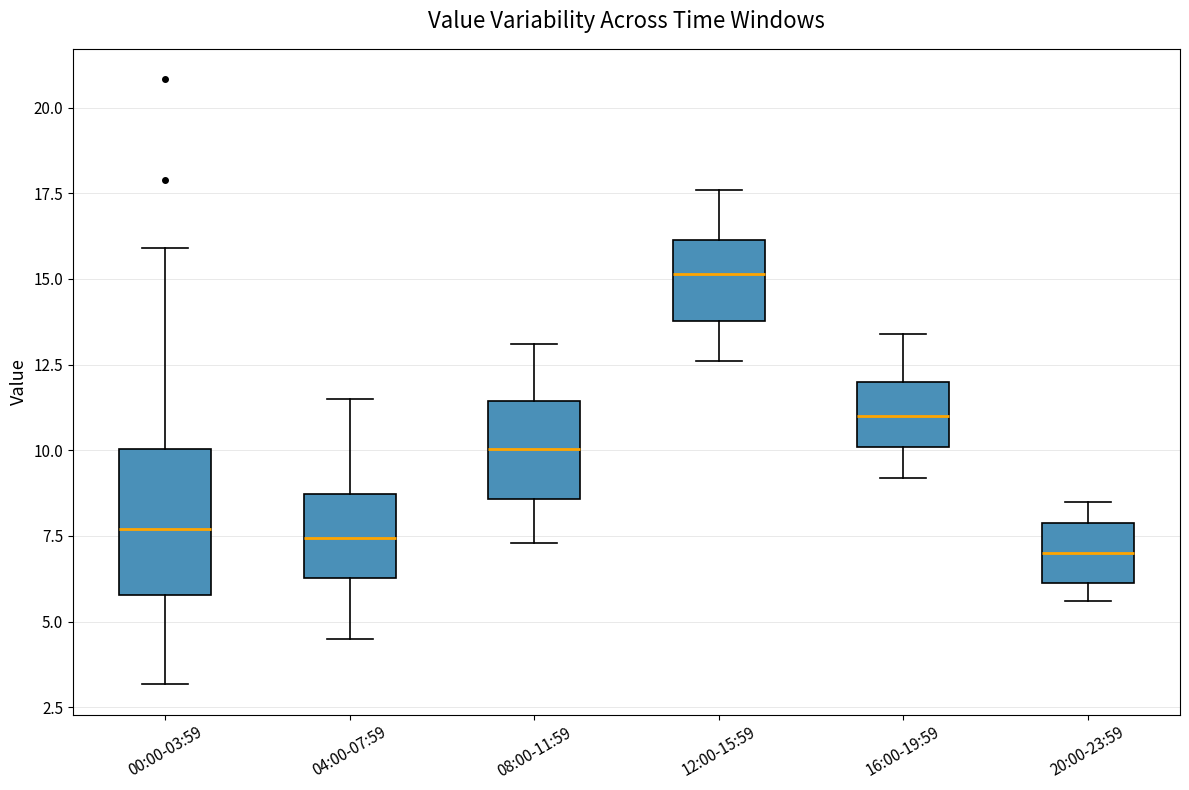

Reading left to right, read every box against the y-axis: the position of its median line, the range the box covers, and the ends of its whiskers. The values are not printed on the chart, so give them approximately, as read against the axis.

00:00-03:59: median 7.5, box 6.0 to 10.0, whiskers 3.0 to 16.0
04:00-07:59: median 7.5, box 6.5 to 8.5, whiskers 4.5 to 11.5
08:00-11:59: median 10.0, box 8.5 to 11.5, whiskers 7.5 to 13.0
12:00-15:59: median 15.0, box 14.0 to 16.0, whiskers 12.5 to 17.5
16:00-19:59: median 11.0, box 10.0 to 12.0, whiskers 9.0 to 13.5
20:00-23:59: median 7.0, box 6.0 to 8.0, whiskers 5.5 to 8.5